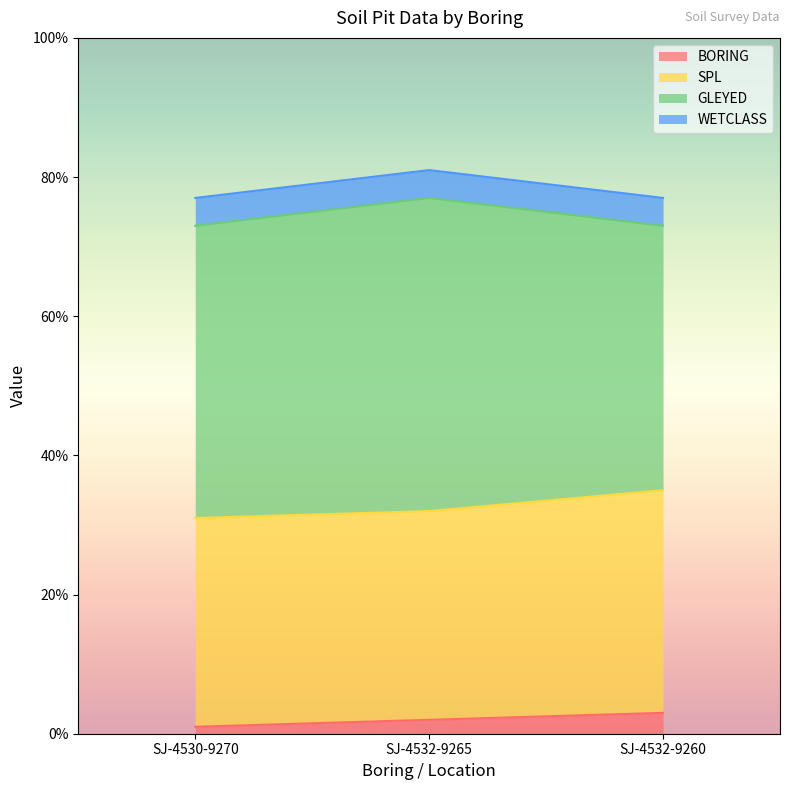

Which has a higher value, SJ-4530-9270 or SJ-4532-9265?

SJ-4532-9265